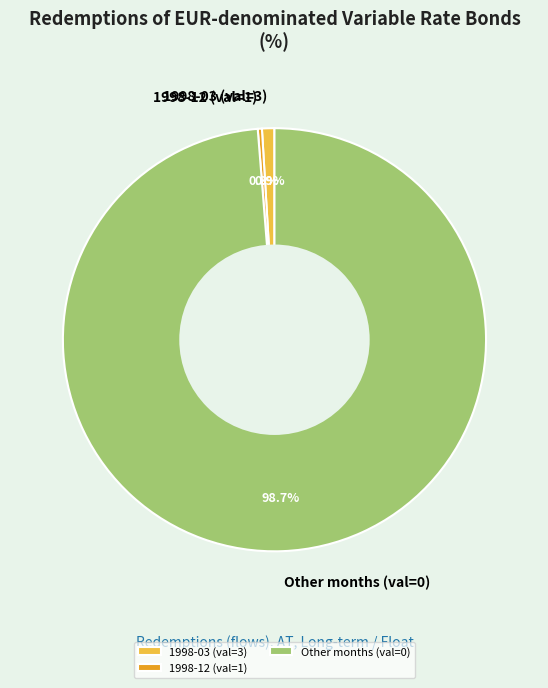

Does Other months (val=0) account for over 50% of the chart?

Yes